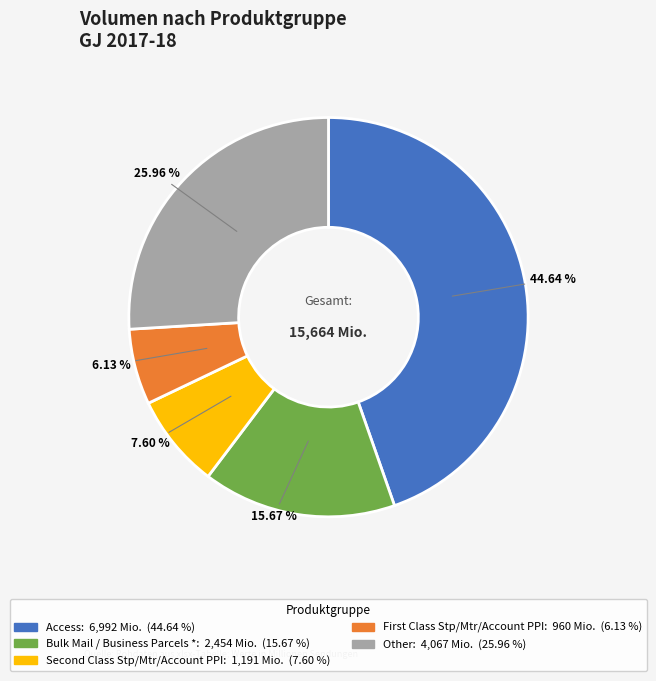

Is there a majority slice in this chart?

No